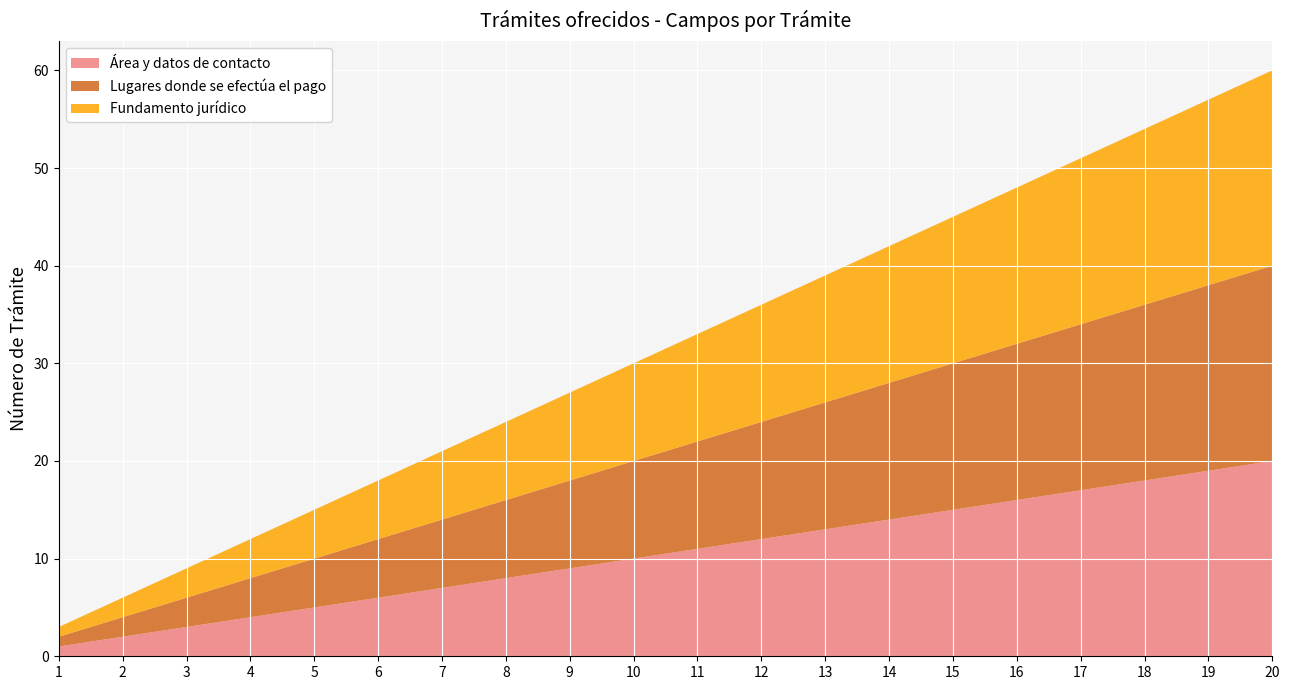

Reading right to left, transcribe all the data shown in this chart.

Área y datos de contacto: 20	19	18	17	16	15	14	13	12	11	10	9	8	7	6	5	4	3	2	1
Lugares donde se efectúa el pago: 20	19	18	17	16	15	14	13	12	11	10	9	8	7	6	5	4	3	2	1
Fundamento jurídico: 20	19	18	17	16	15	14	13	12	11	10	9	8	7	6	5	4	3	2	1